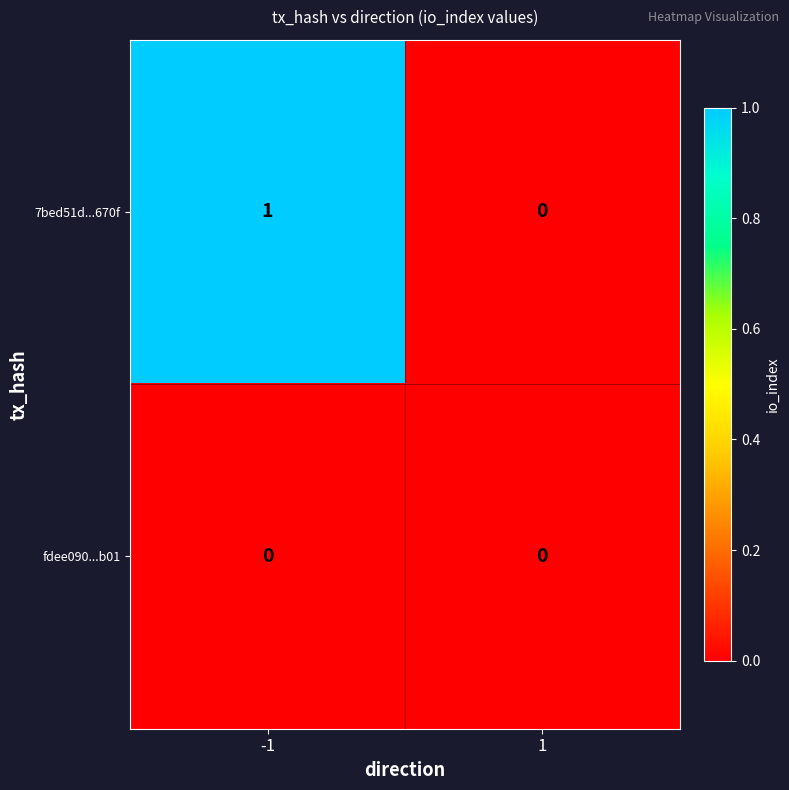

Which series has the largest total across all categories?

7bed51d...670f